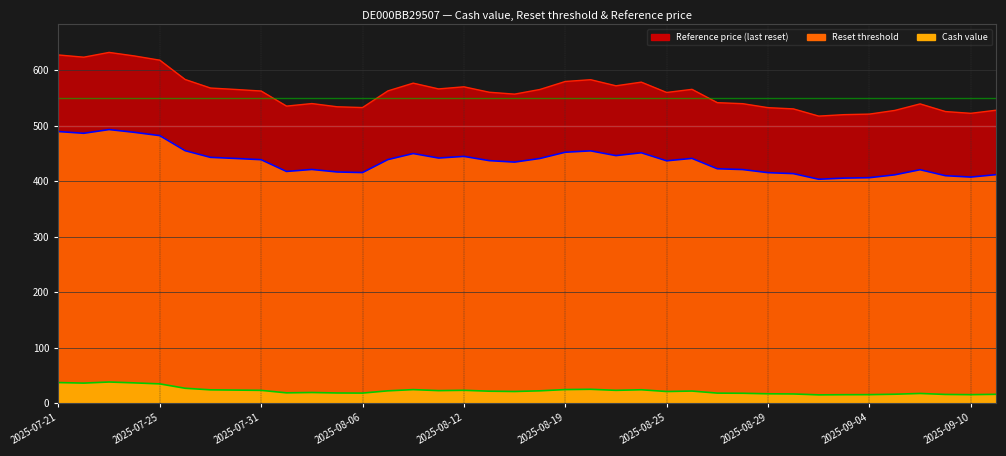

Between 2025-07-22 and 2025-08-14, which series saw the biggest shift?

Reset threshold